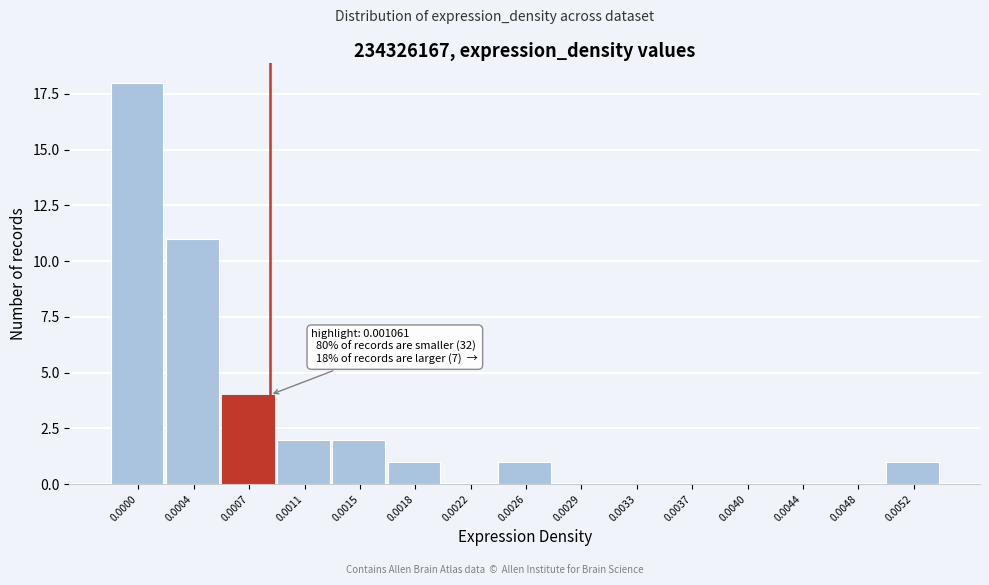

Reading left to right, extract all data points from this chart.

0.0000=18	0.0004=11	0.0007=4	0.0011=2	0.0015=2	0.0018=1	0.0022=0	0.0026=1	0.0029=0	0.0033=0	0.0037=0	0.0040=0	0.0044=0	0.0048=0	0.0052=1